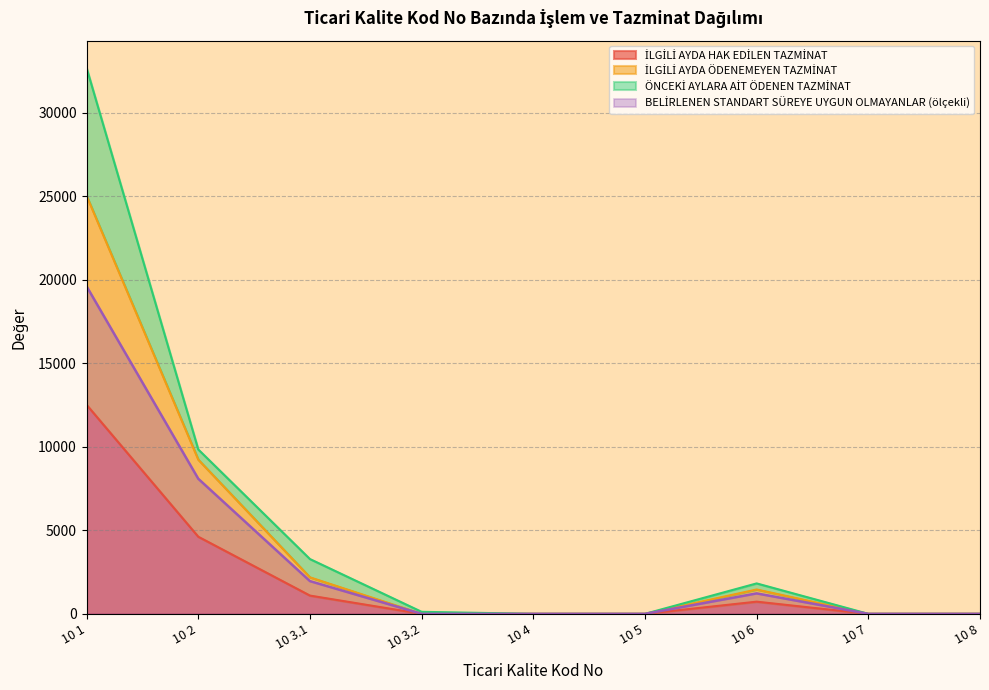

Which category has the highest value in the BELİRLENEN STANDART SÜREYE UYGUN OLMAYANLAR series?

10 1